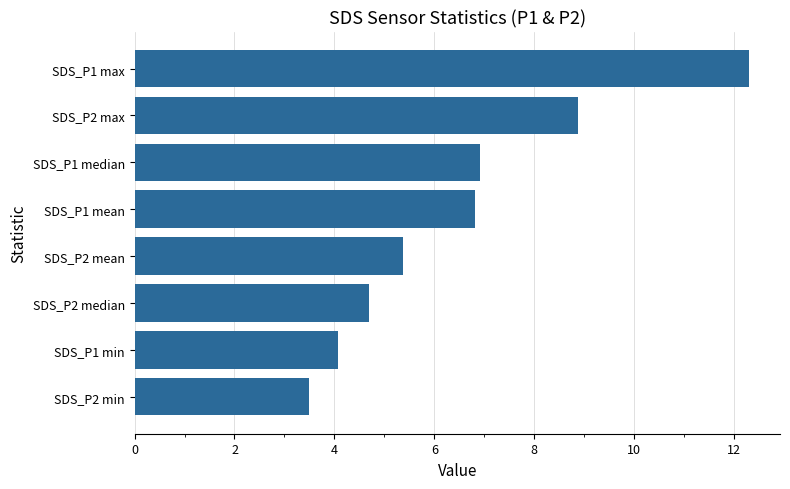

Reading top to bottom, transcribe all the data shown in this chart.

SDS_P1 max=12.3	SDS_P2 max=8.9	SDS_P1 median=6.9	SDS_P1 mean=6.8	SDS_P2 mean=5.4	SDS_P2 median=4.7	SDS_P1 min=4.1	SDS_P2 min=3.5